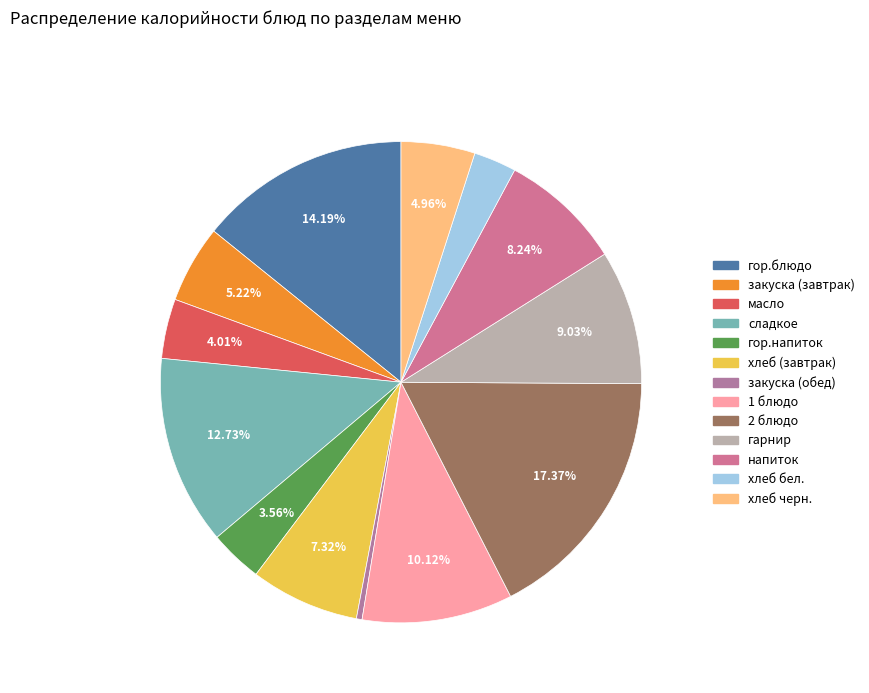

What percentage is NOT represented by масло?

96.0%